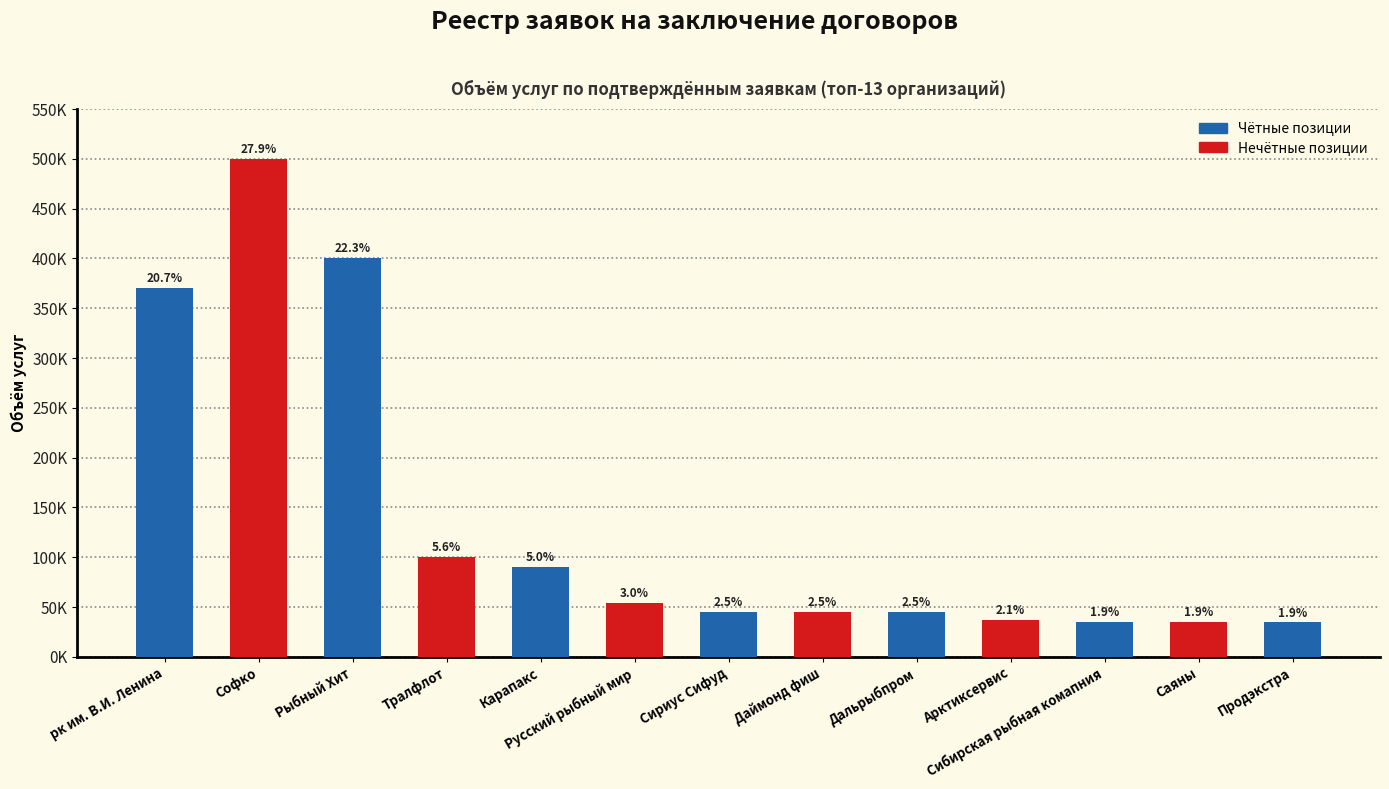

What is the label of the 11th bar from the left?

Сибирская рыбная комапния